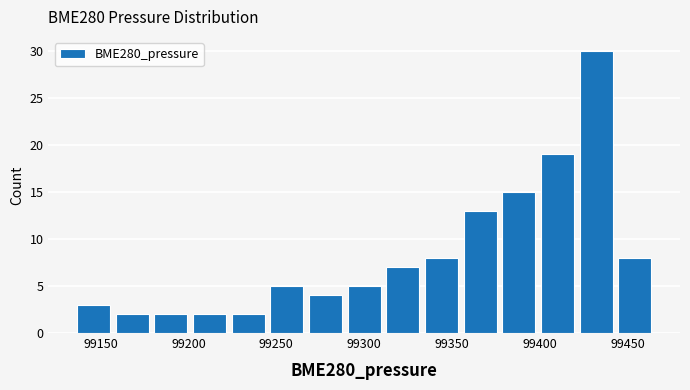

Reading left to right, list every bar in this chart as the range it spans on the x-axis followed by its height. Neither the bar edges nor the heights are printed on the chart, so give them approximately, as read against the axes.

99135 to 99157: 3
99157 to 99179: 2
99179 to 99201: 2
99201 to 99223: 2
99223 to 99245: 2
99245 to 99267: 5
99267 to 99289: 4
99289 to 99311: 5
99311 to 99333: 7
99333 to 99355: 8
99355 to 99377: 13
99377 to 99399: 15
99399 to 99421: 19
99421 to 99443: 30
99443 to 99465: 8